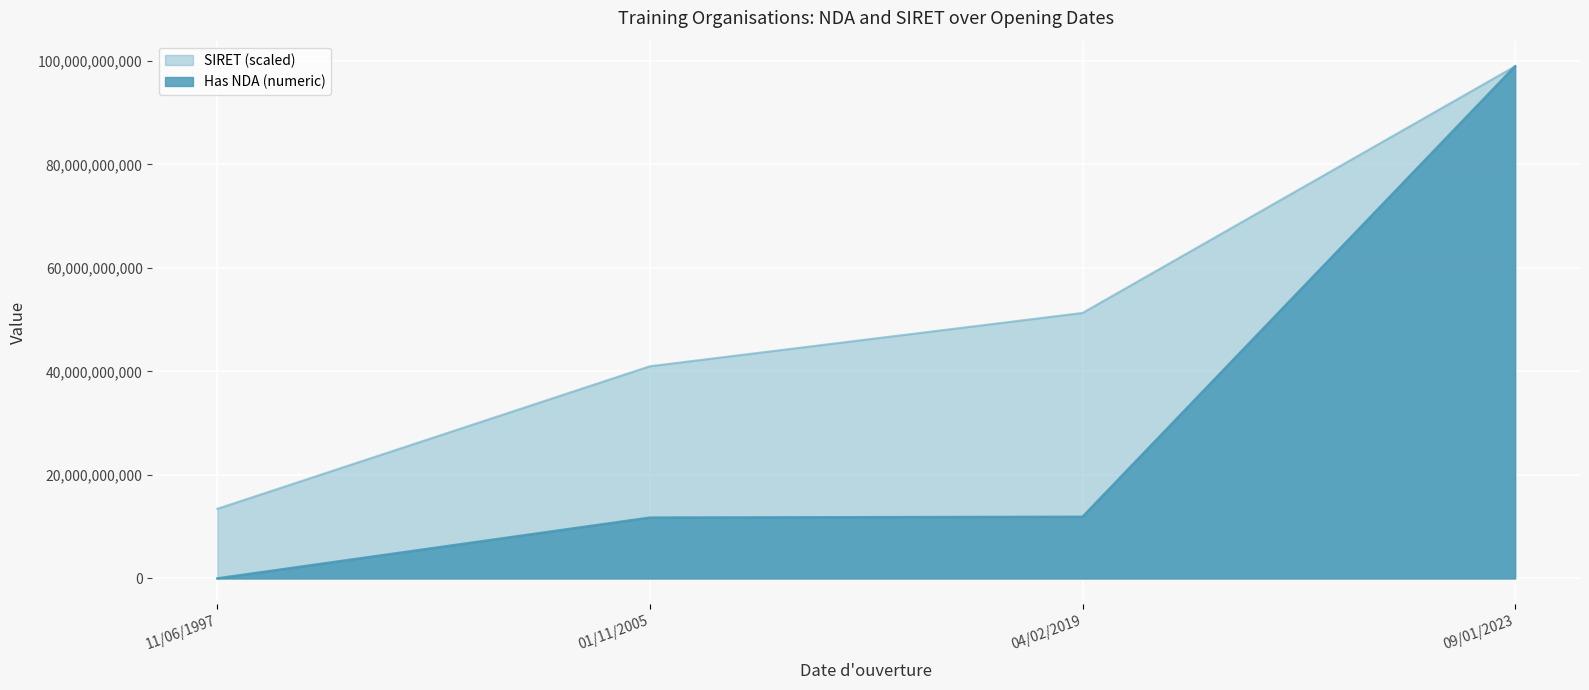

At which label does Has NDA (numeric) first exceed 11910416791?

09/01/2023